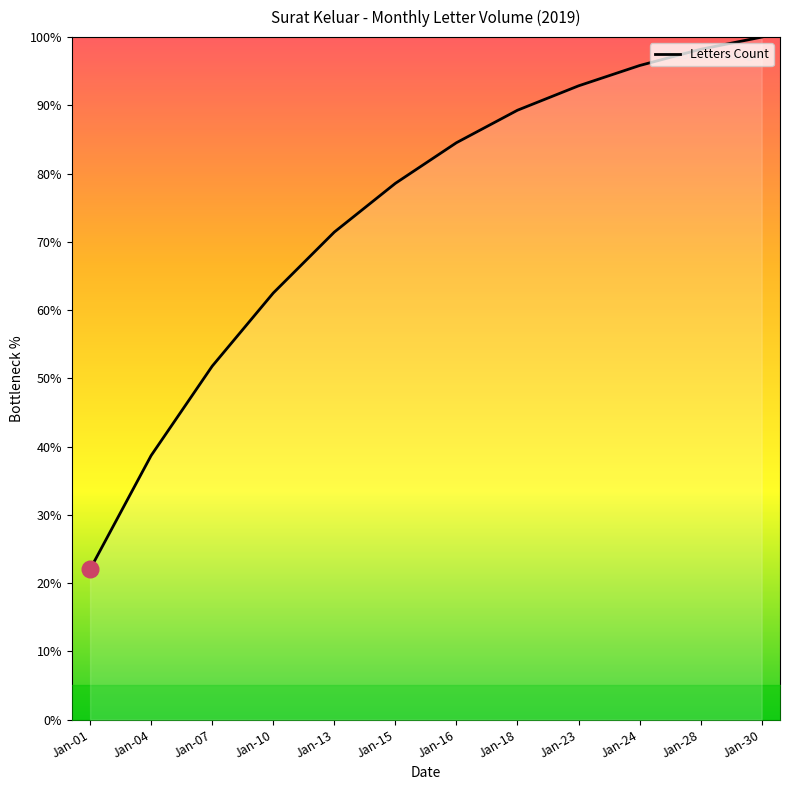

List the labels in order of value, smallest first.

Jan-01, Jan-04, Jan-07, Jan-10, Jan-13, Jan-15, Jan-16, Jan-18, Jan-23, Jan-24, Jan-28, Jan-30